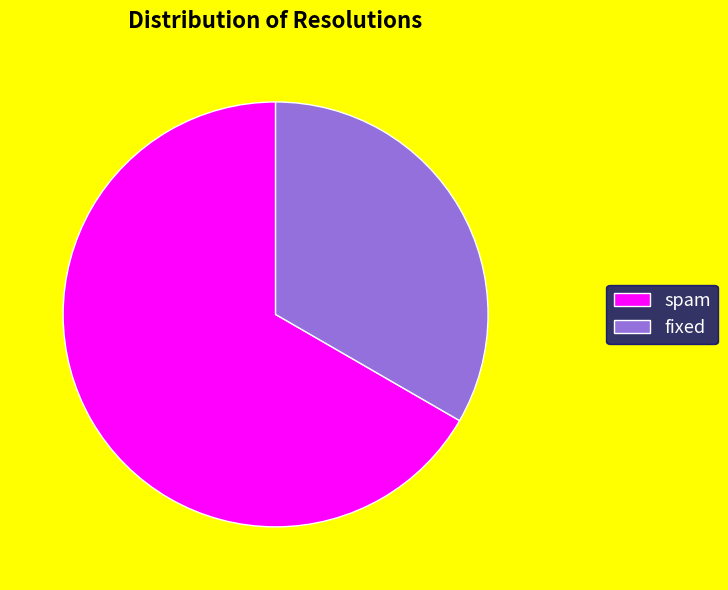

Does any single category account for the majority?

Yes